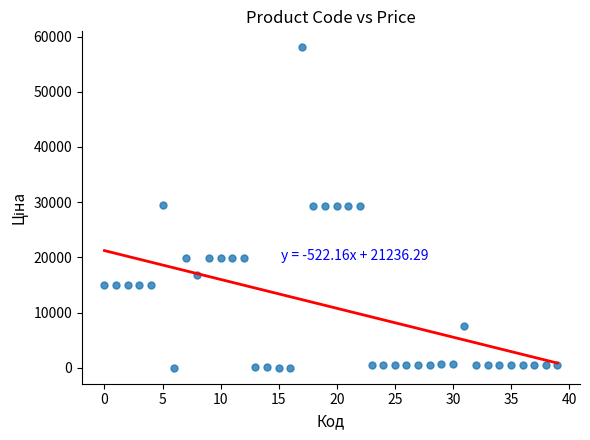

What is the range of Y values (max minus min)?

58005.0